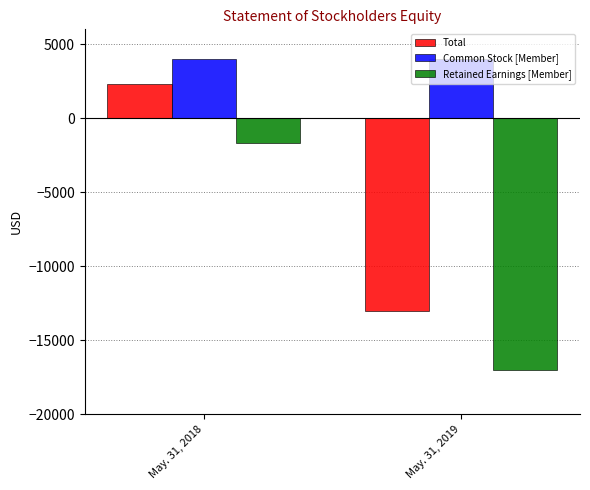

What is the sum of all Total values?

-10711